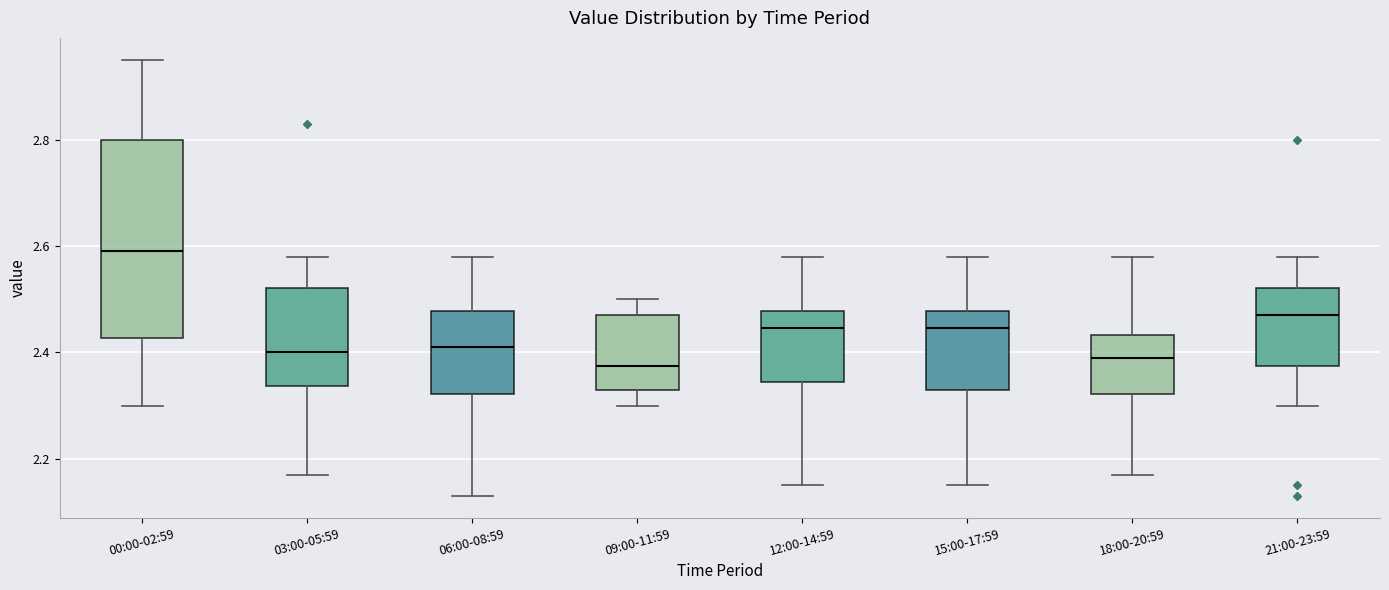

Reading left to right, transcribe this box plot: for each box, give where its median line is, the range the box spans, and where its two whiskers end, as read against the y-axis. The values are not printed on the chart, so give them approximately, as read against the axis.

00:00-02:59: median 2.60, box 2.42 to 2.80, whiskers 2.30 to 2.96
03:00-05:59: median 2.40, box 2.34 to 2.52, whiskers 2.18 to 2.58
06:00-08:59: median 2.42, box 2.32 to 2.48, whiskers 2.14 to 2.58
09:00-11:59: median 2.38, box 2.34 to 2.48, whiskers 2.30 to 2.50
12:00-14:59: median 2.44, box 2.34 to 2.48, whiskers 2.16 to 2.58
15:00-17:59: median 2.44, box 2.34 to 2.48, whiskers 2.16 to 2.58
18:00-20:59: median 2.40, box 2.32 to 2.44, whiskers 2.18 to 2.58
21:00-23:59: median 2.48, box 2.38 to 2.52, whiskers 2.30 to 2.58